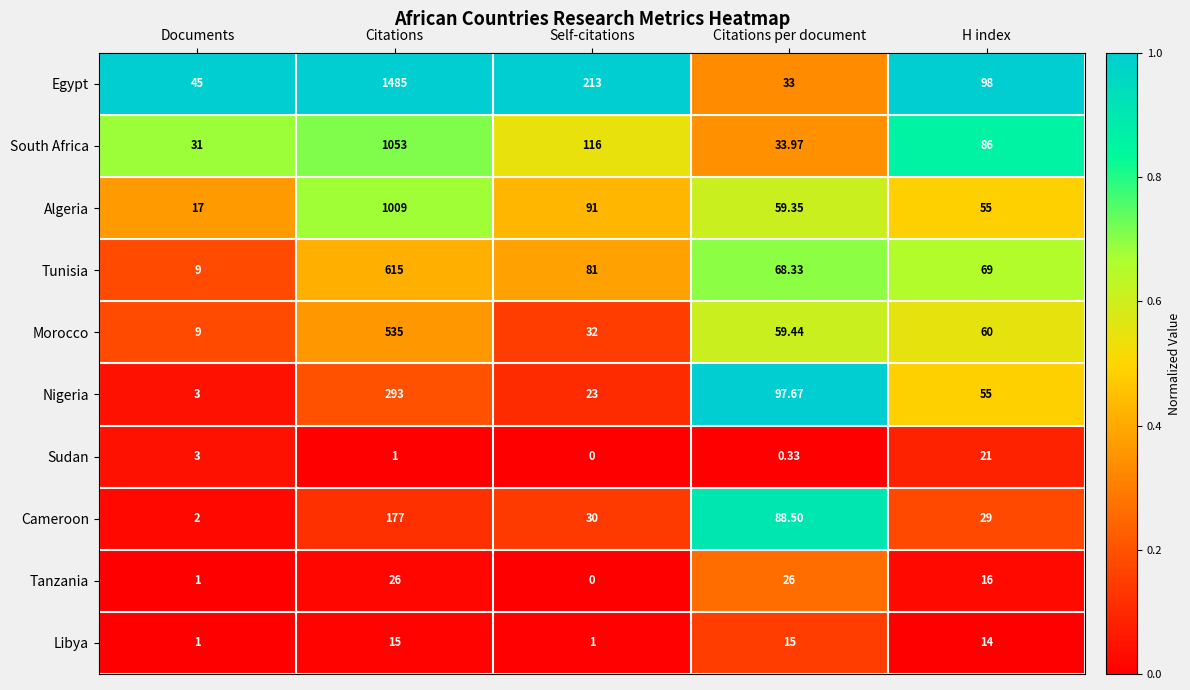

Which label corresponds to the largest value in the chart?

Citations